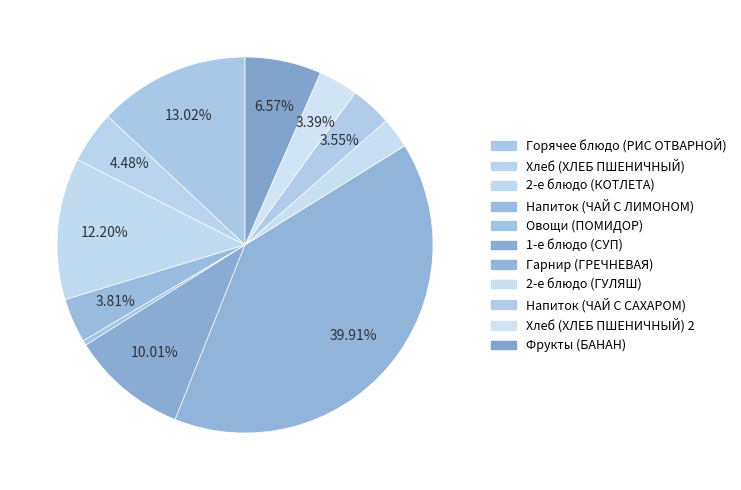

What is the change in value from 2-е блюдо (ГУЛЯШ) to Напиток (ЧАЙ С САХАРОМ)?

+15.3